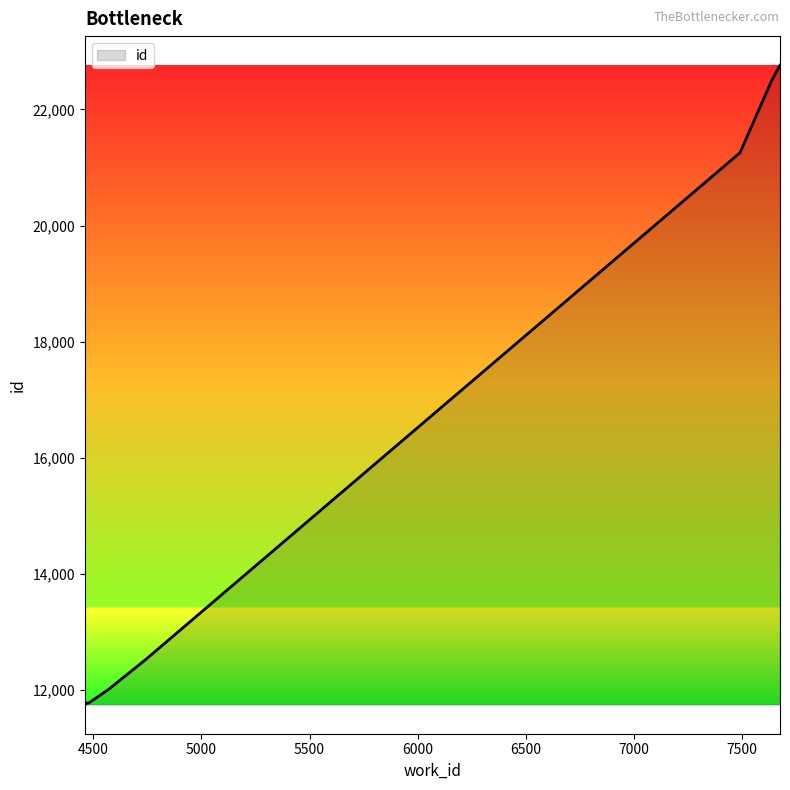

What is the difference between the maximum and minimum values?

11013